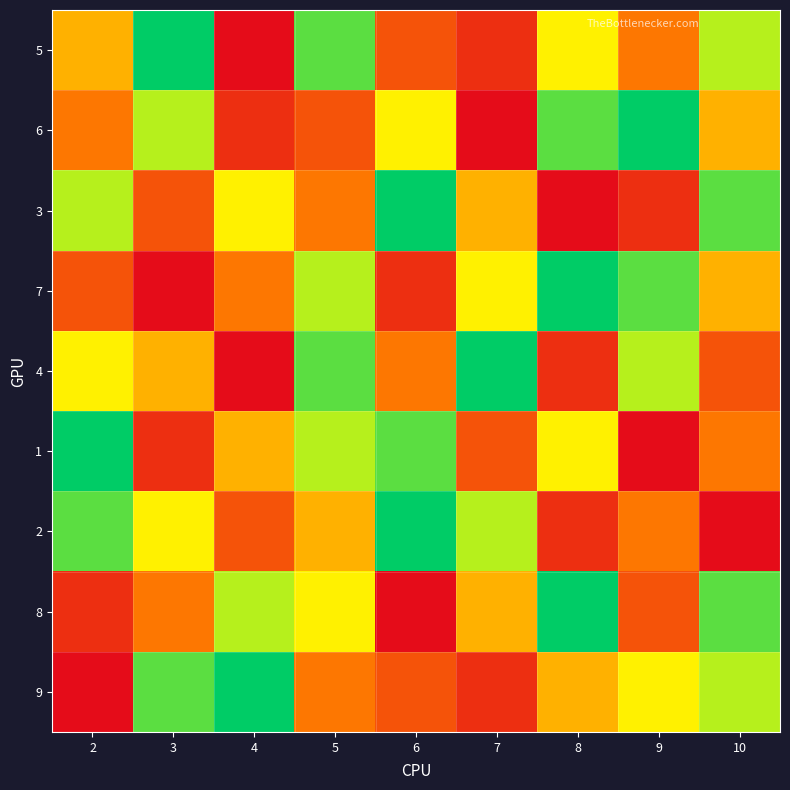

Reading right to left, list all the values displayed in this chart.

5: 10=3	9=6	8=4	7=8	6=7	5=2	4=9	3=1	2=5
6: 10=5	9=1	8=2	7=9	6=4	5=7	4=8	3=3	2=6
3: 10=2	9=8	8=9	7=5	6=1	5=6	4=4	3=7	2=3
7: 10=5	9=2	8=1	7=4	6=8	5=3	4=6	3=9	2=7
4: 10=7	9=3	8=8	7=1	6=6	5=2	4=9	3=5	2=4
1: 10=6	9=9	8=4	7=7	6=2	5=3	4=5	3=8	2=1
2: 10=9	9=6	8=8	7=3	6=1	5=5	4=7	3=4	2=2
8: 10=2	9=7	8=1	7=5	6=9	5=4	4=3	3=6	2=8
9: 10=3	9=4	8=5	7=8	6=7	5=6	4=1	3=2	2=9